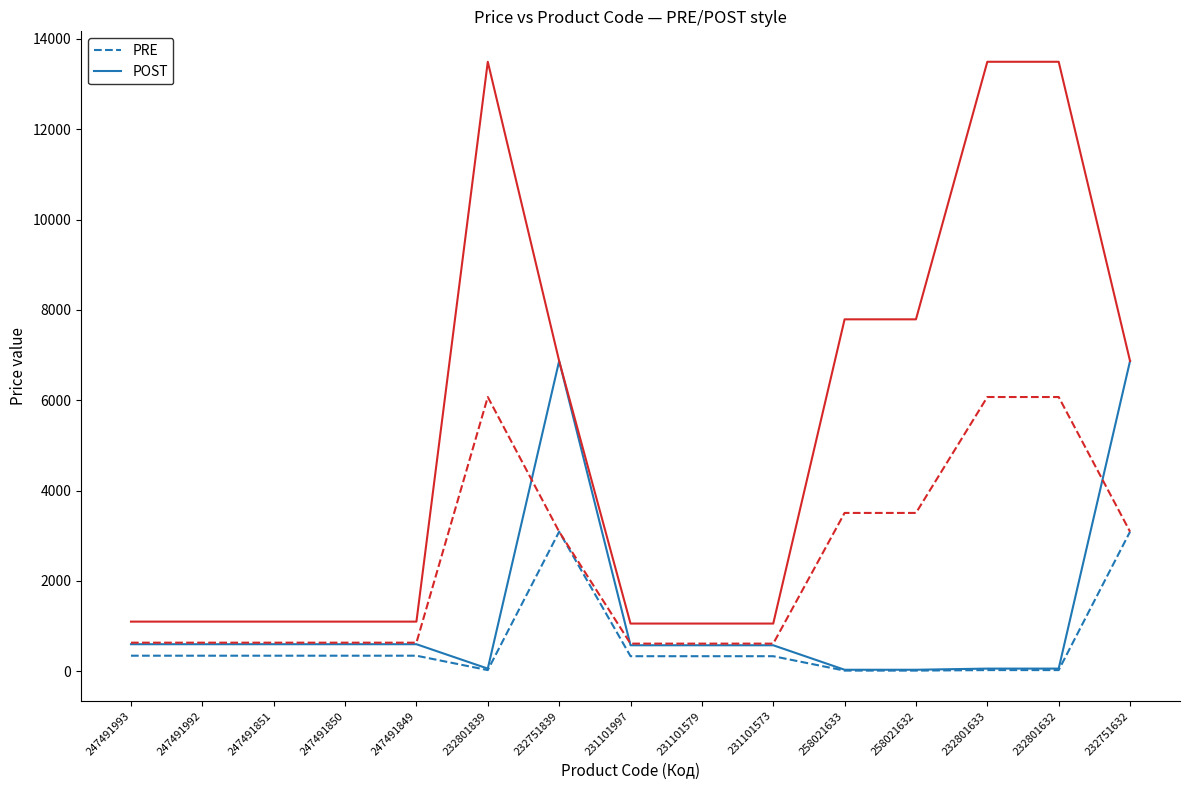

What is the label of the 5th point from the right?

258021633